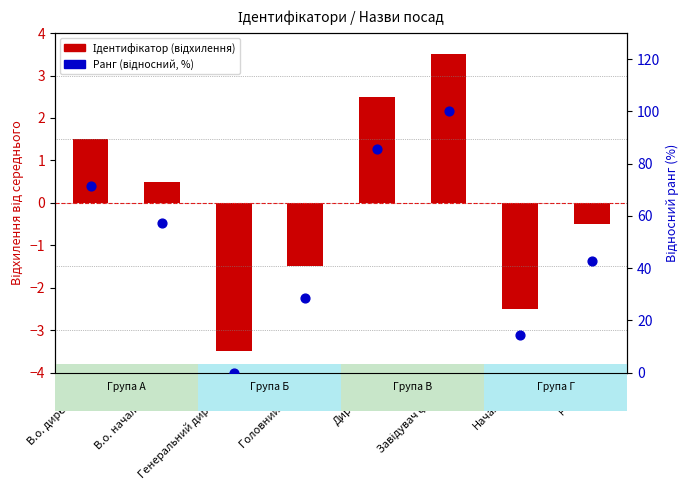

Which series contains the lowest Y value?

Ідентифікатор (відхилення від середнього)